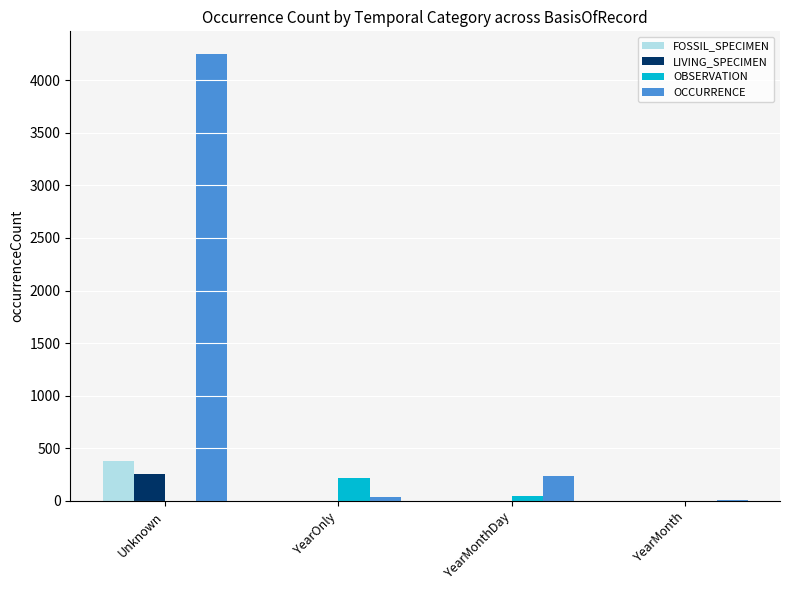

What is the maximum value shown in the chart?

4252